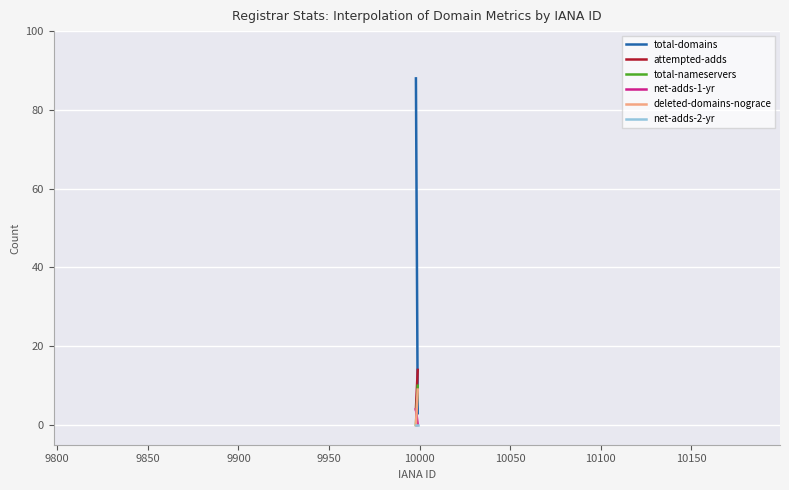

What is the sum of all total-nameservers values?

1500.0